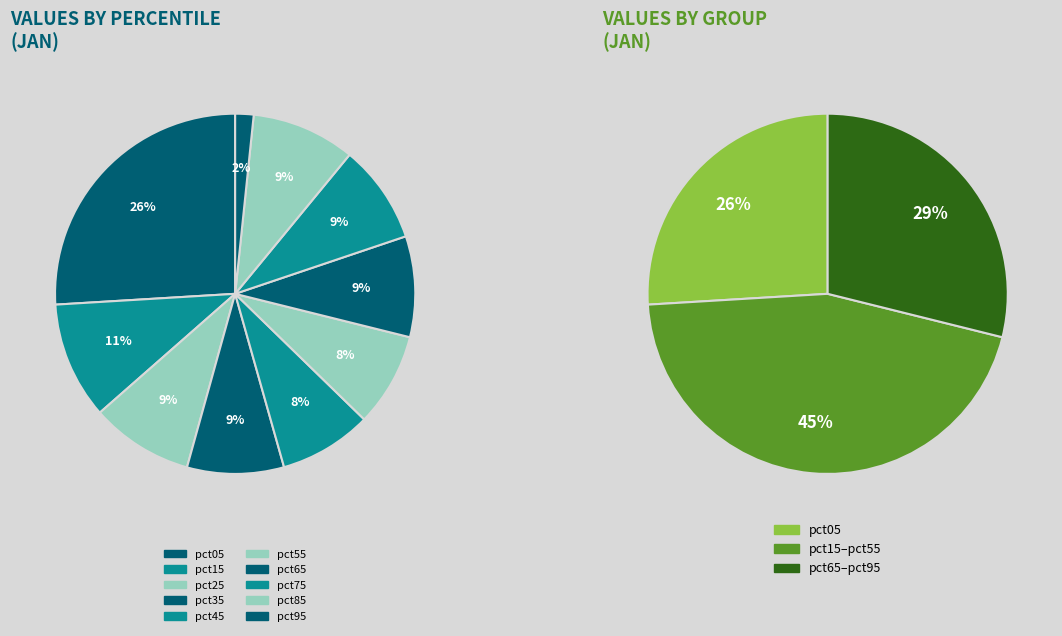

What percentage is the pct55 slice, to the nearest percent?

8%